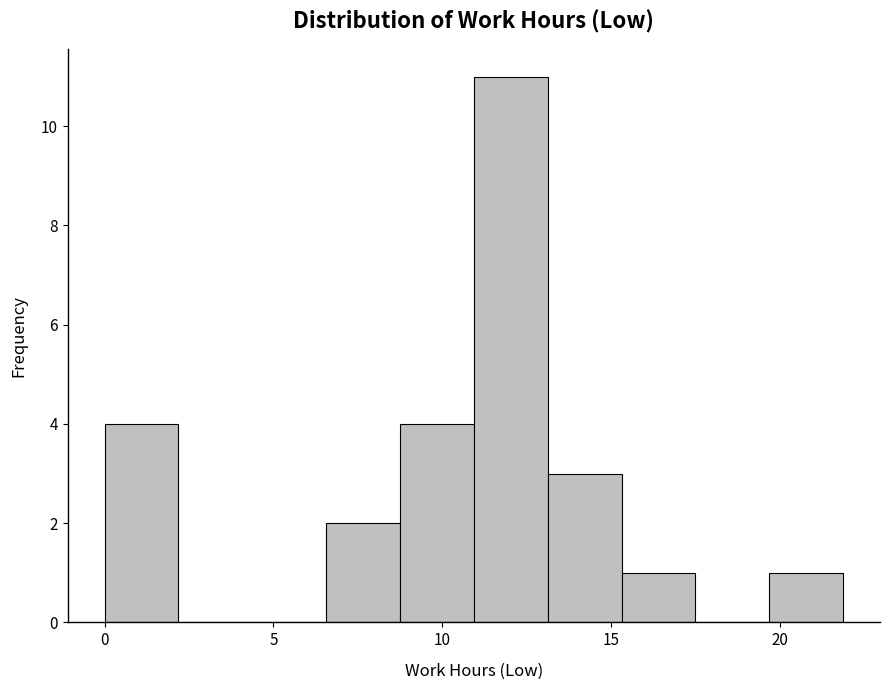

Over which range of the x-axis is the bar tallest?

11.0 to 13.0